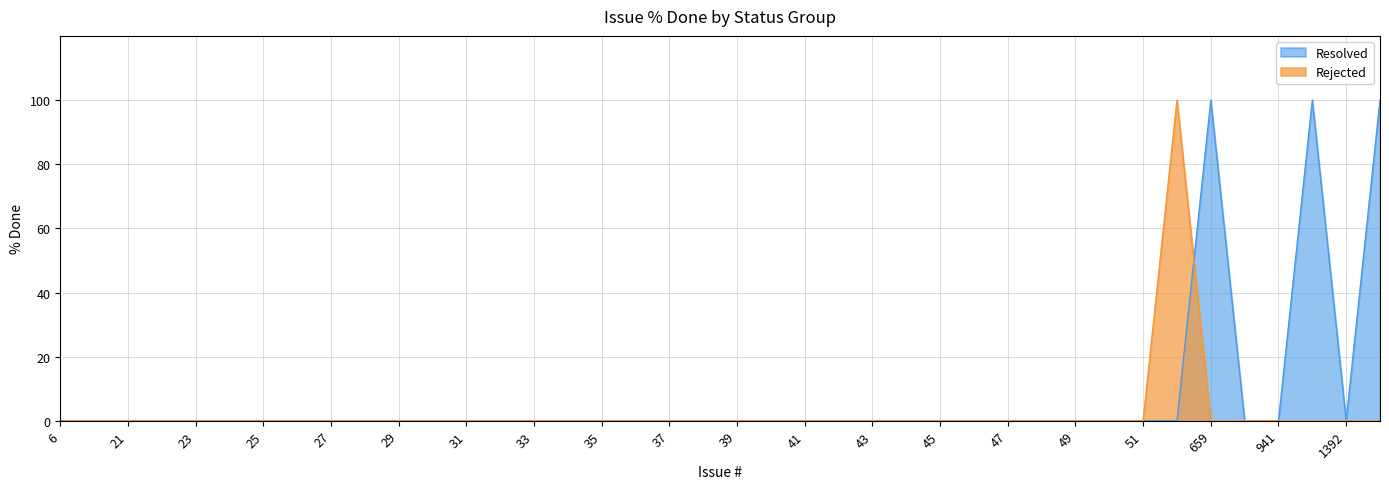

True or false: Resolved has a value of 0 at 33.

True